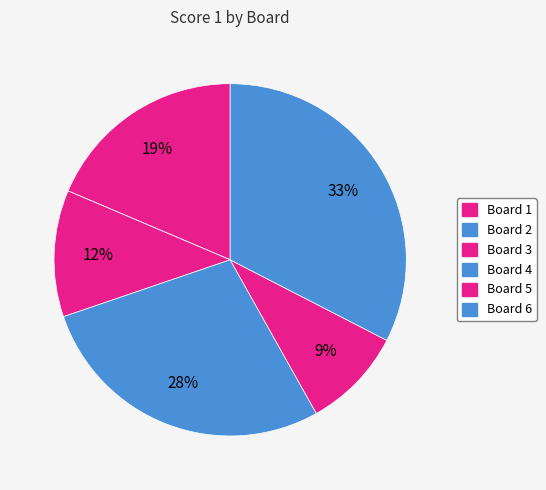

To the nearest percent, what is the difference between the largest and smallest slice percentages?

33%